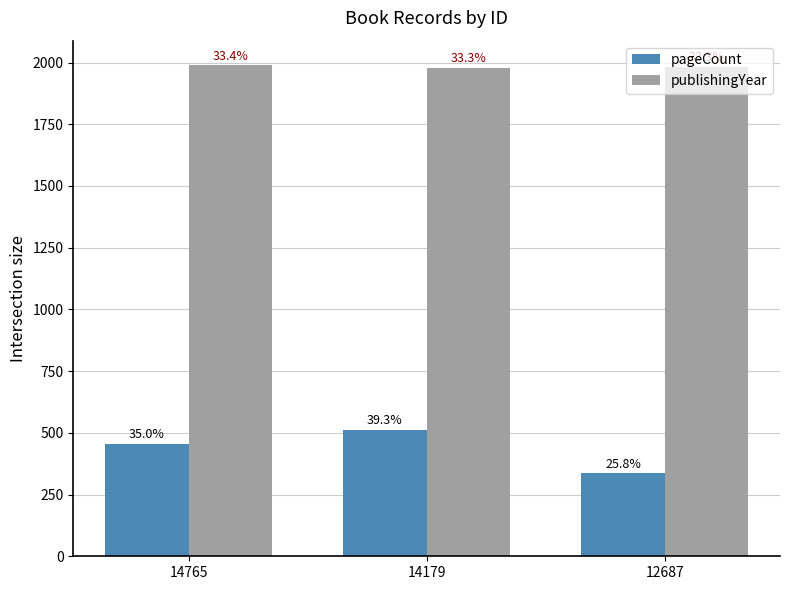

Reading left to right, transcribe all the data shown in this chart.

pageCount: 456	512	336
publishingYear: 1989	1979	1983